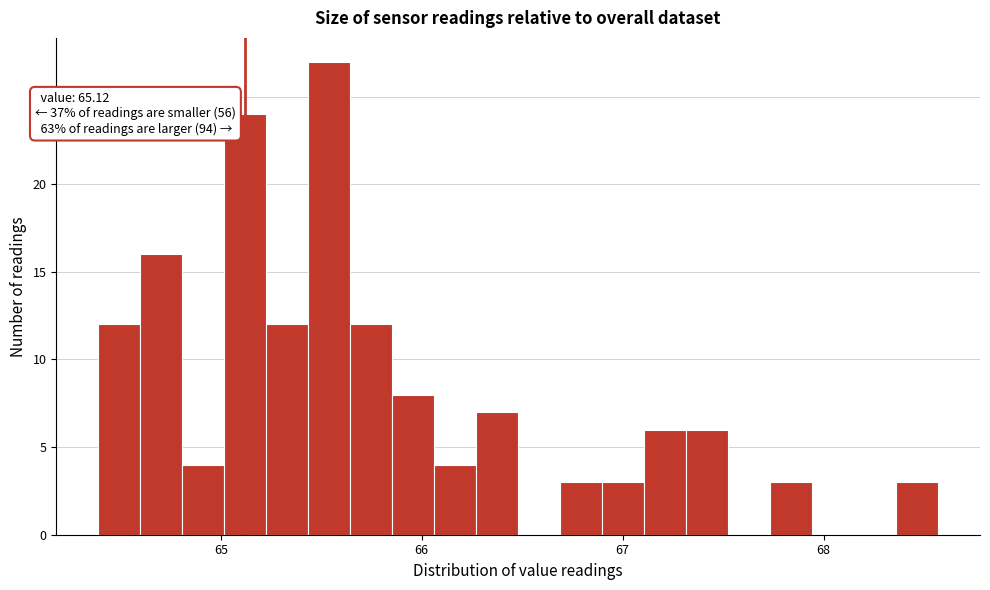

Around what value on the x-axis is the tallest bar? Give the approximate position of its centre, as read against the axis.

65.5